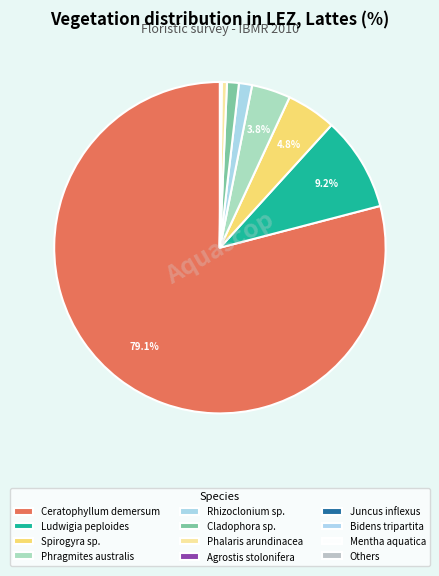

Which slice is the largest?

Ceratophyllum demersum